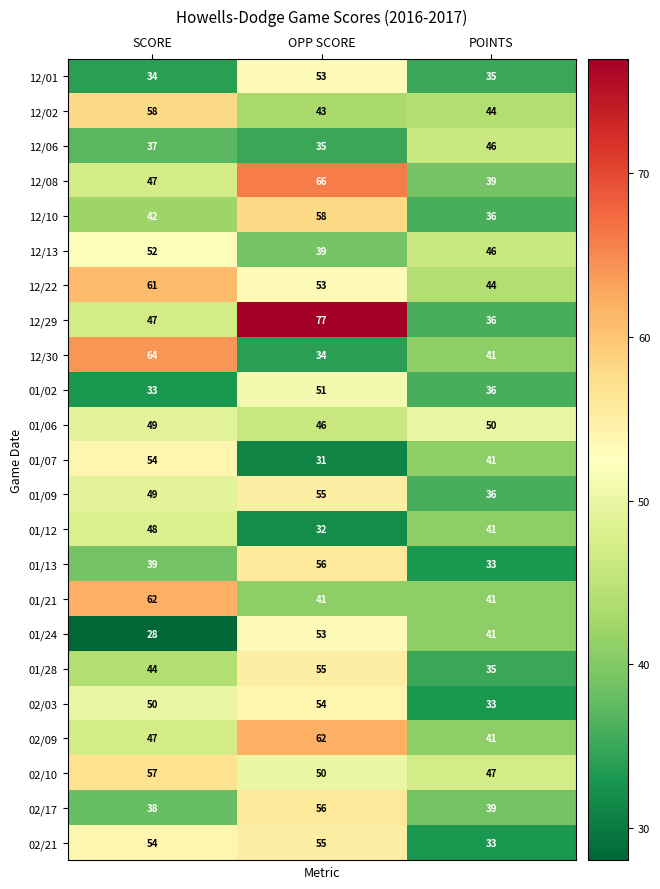

At which label is 01/02 closest to 42?

POINTS